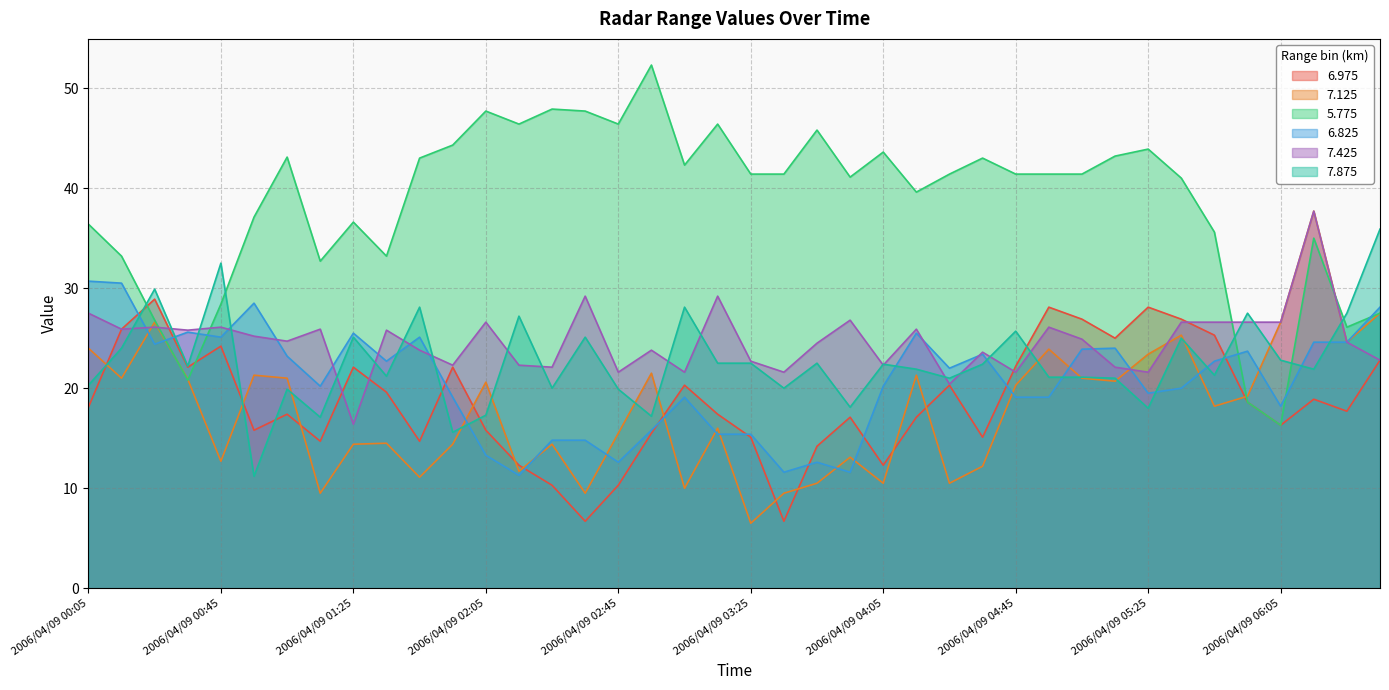

How many data points in 5.775 are above 41?

23